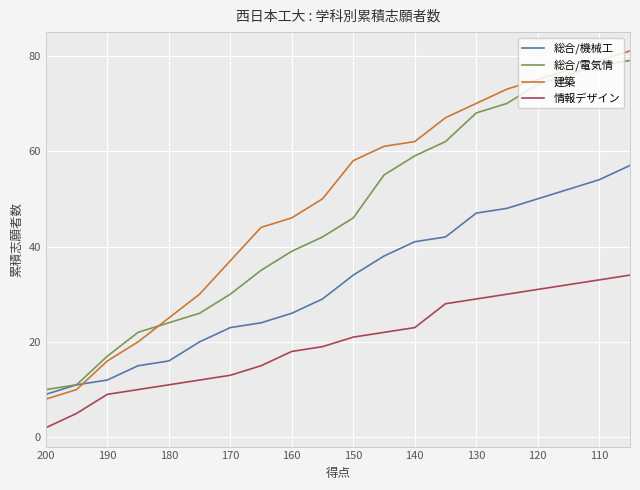

True or false: 総合/機械工 and 情報デザイン cross at least once.

False